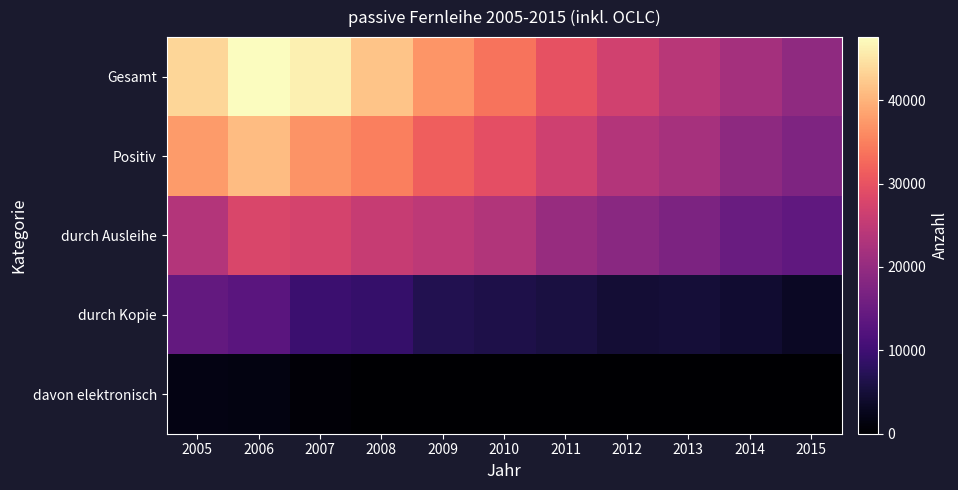

What is the total value across all series at 2013?

68211